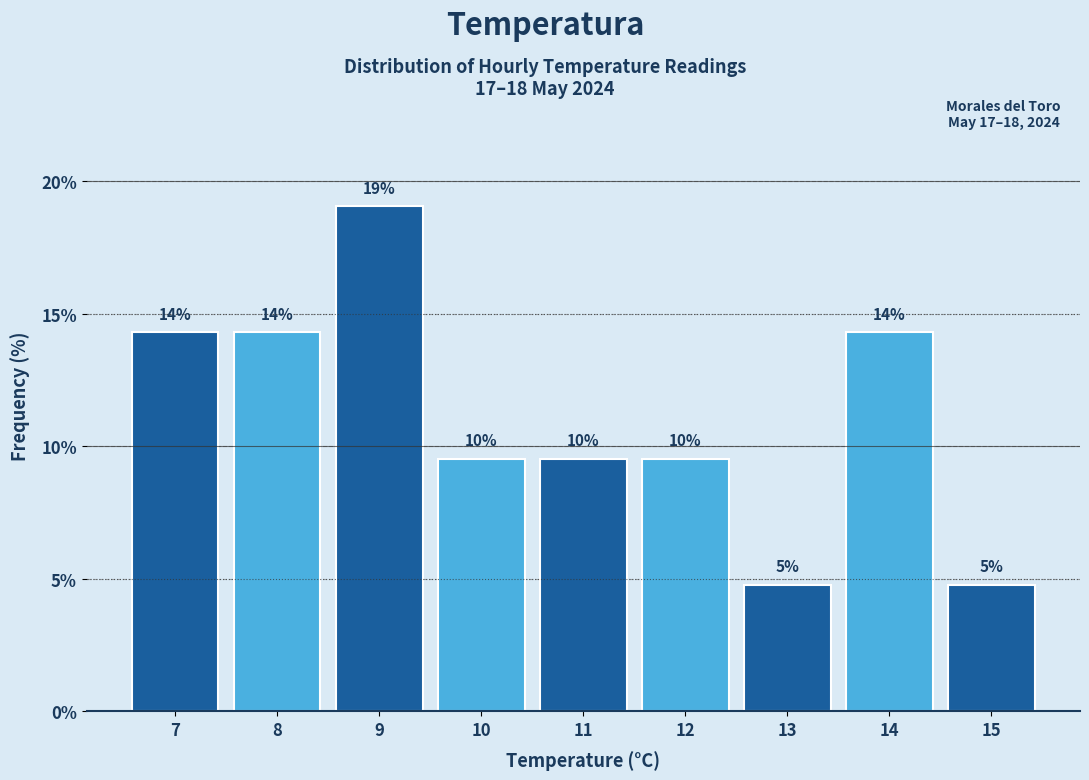

How many bars are there in total?

9